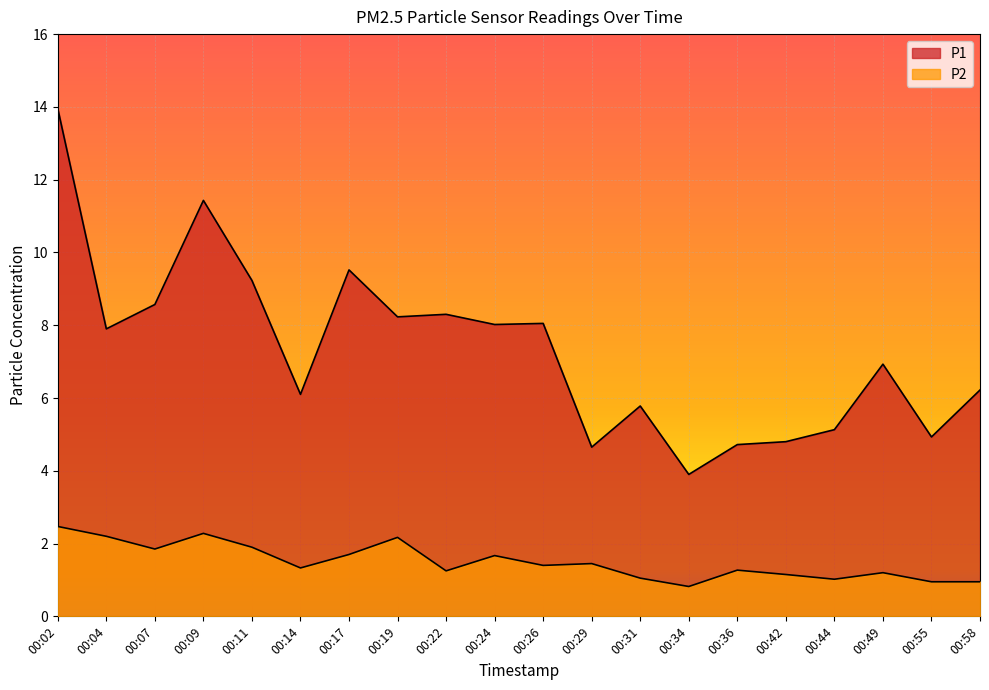

Which series has the largest total across all categories?

P1